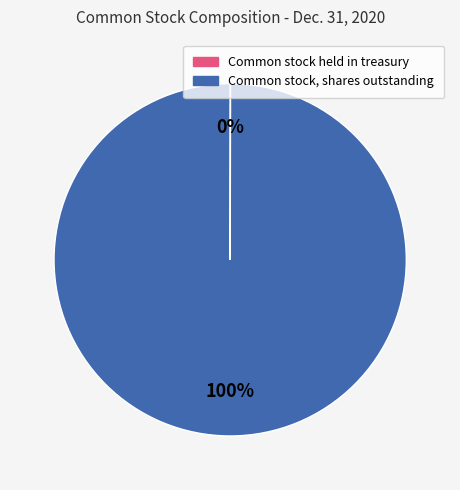

What is the largest slice in the pie chart?

Common stock, shares outstanding